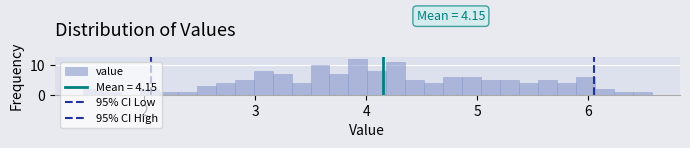

Read against the x-axis, roughly where is the centre of the tallest bar?

3.9